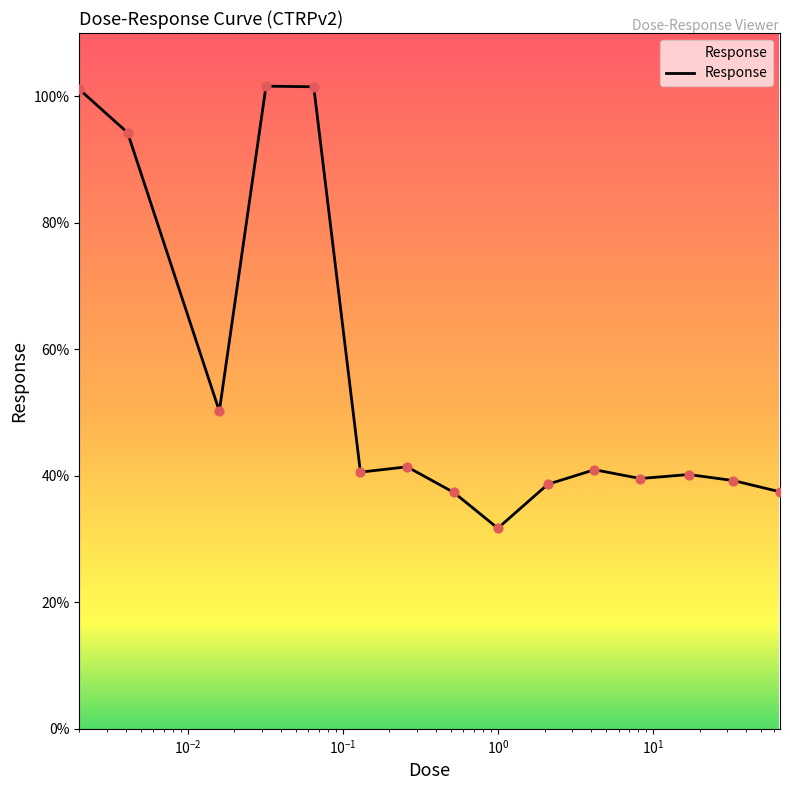

What is the minimum value shown in the chart?

31.7